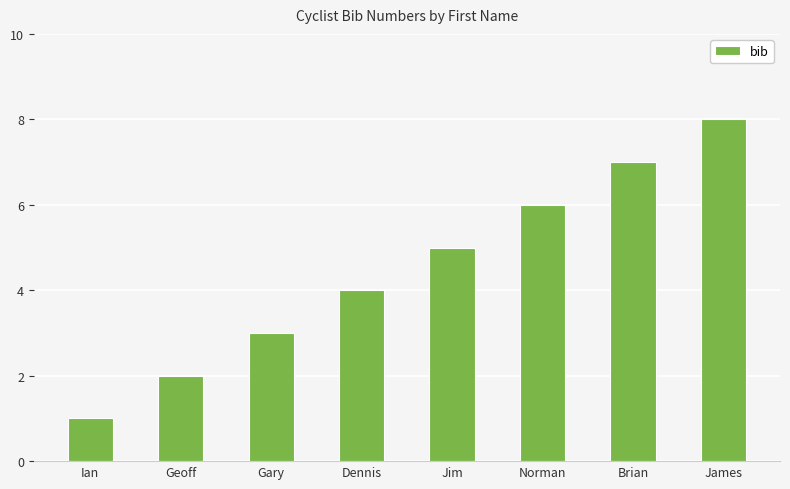

The value at Jim is 9. True or false?

False